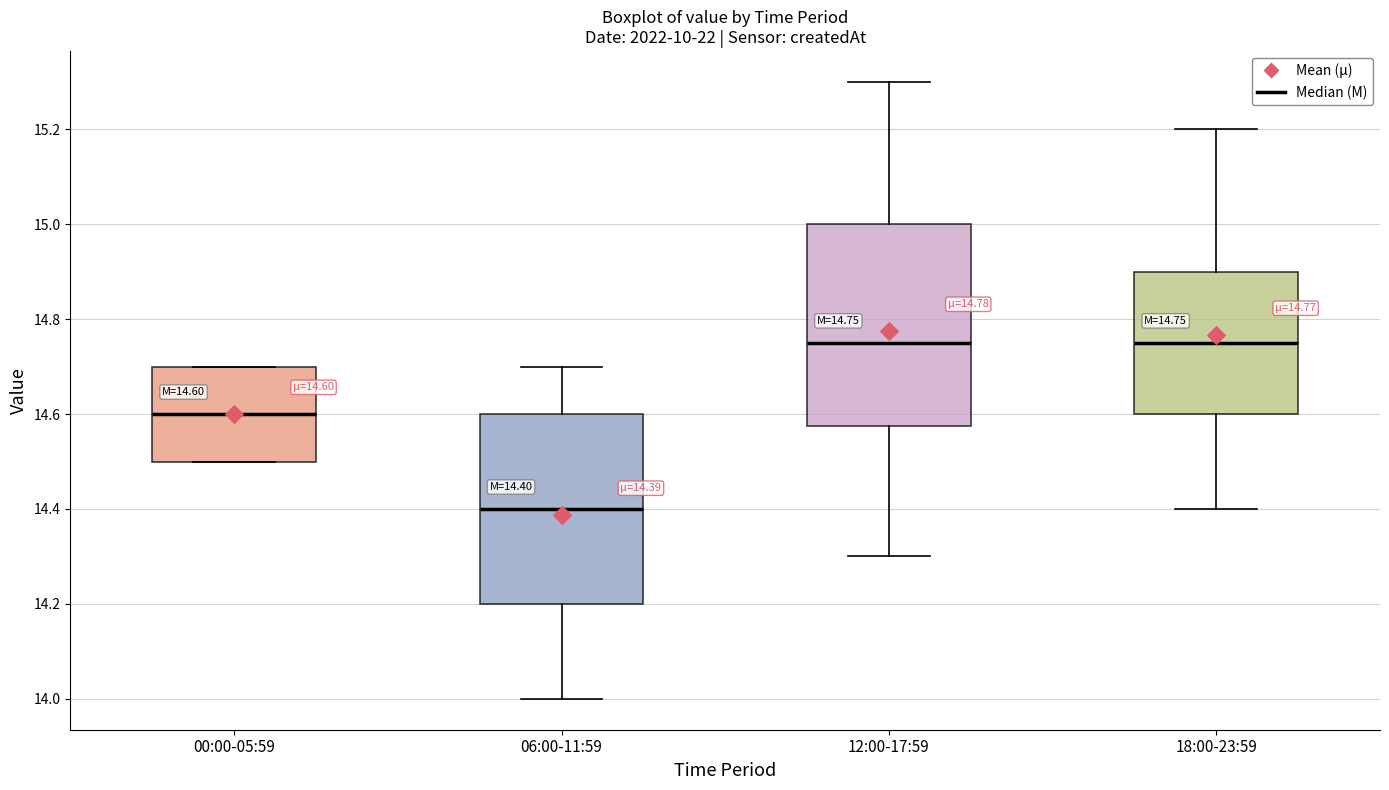

Which box is the tallest, from its lower edge to its upper edge?

12:00-17:59